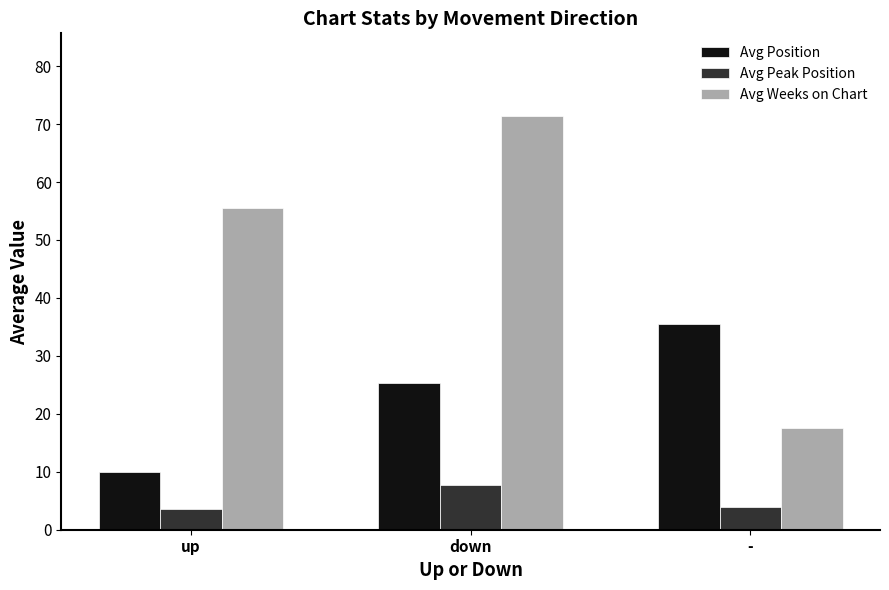

Reading left to right, transcribe all the data shown in this chart.

Avg Position: up=10.0	down=25.4	-=35.5
Avg Peak Position: up=3.6	down=7.8	-=4.0
Avg Weeks on Chart: up=55.4	down=71.4	-=17.5